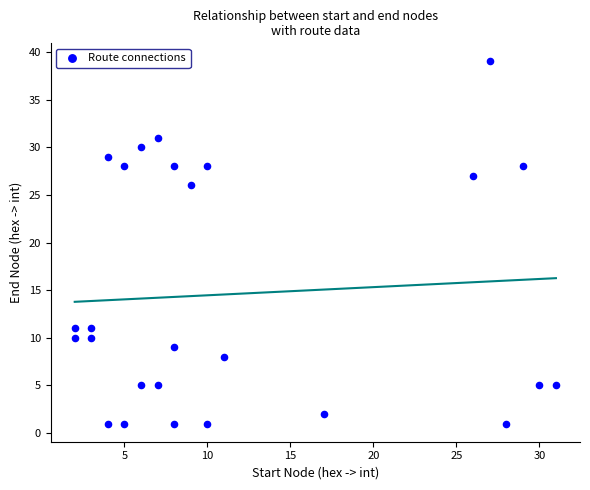

What Y value in the scatter plot is closest to 20?

26